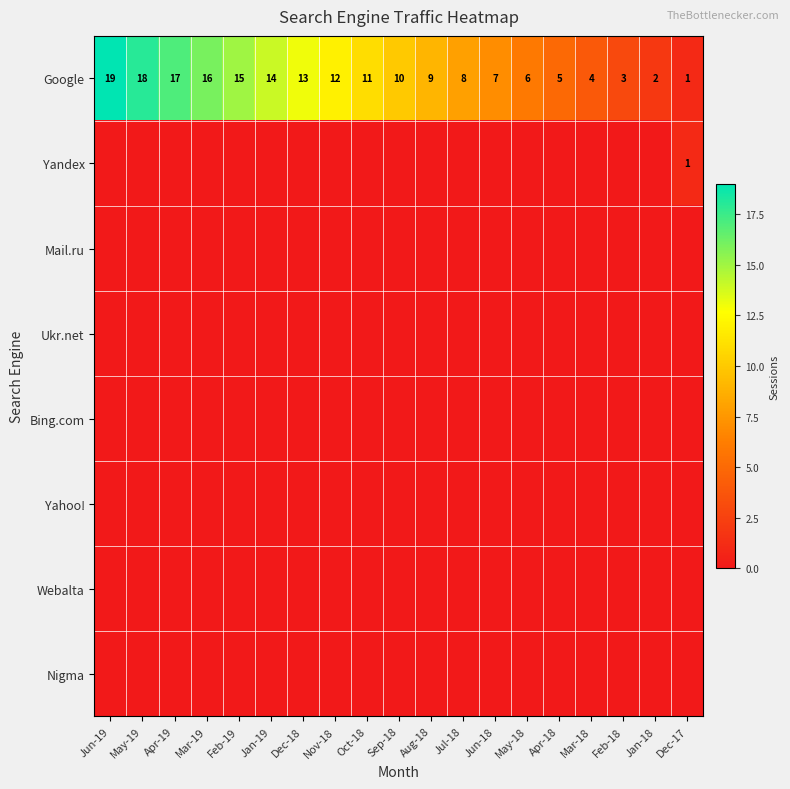

What is the sum of all Google values?

190